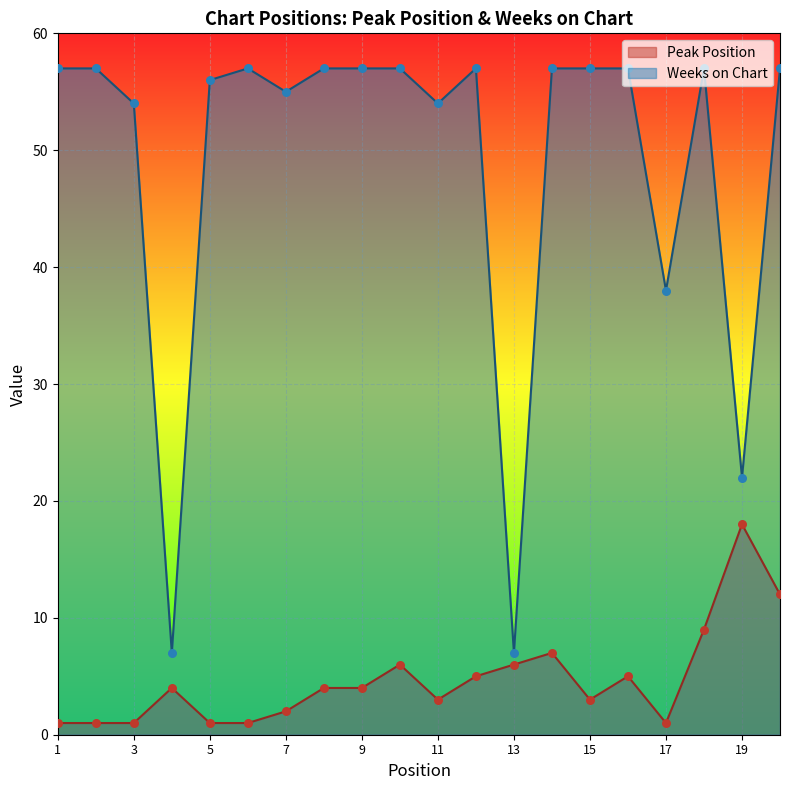

Which series has the widest spread of Y values?

Weeks on Chart